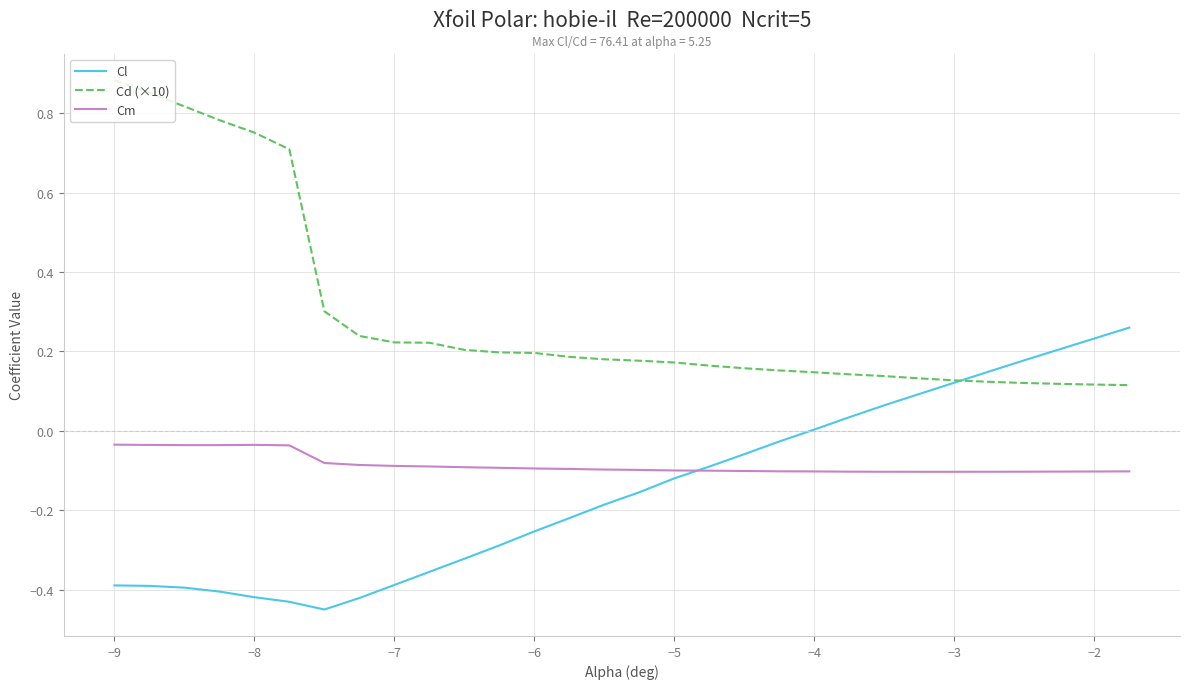

Which series ends up on top after the final intersection of Cm and Cl?

Cl